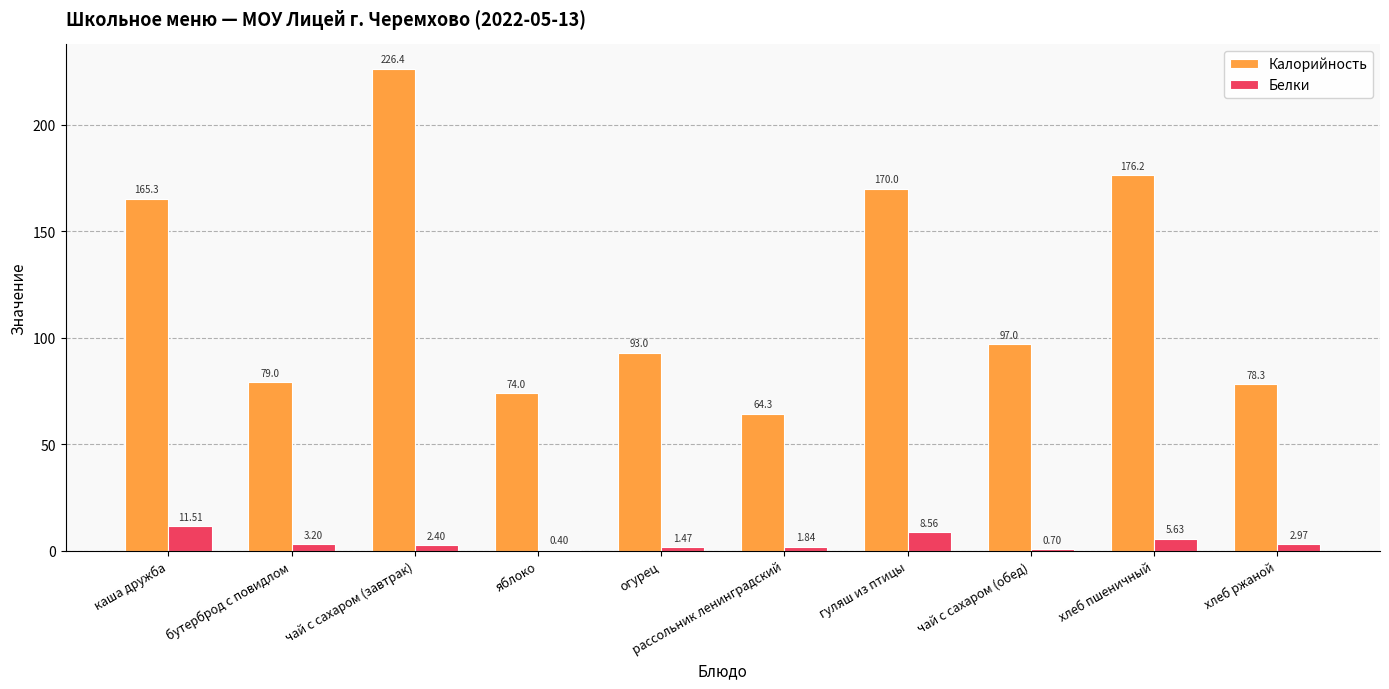

Which series has the largest range (max minus min)?

Калорийность